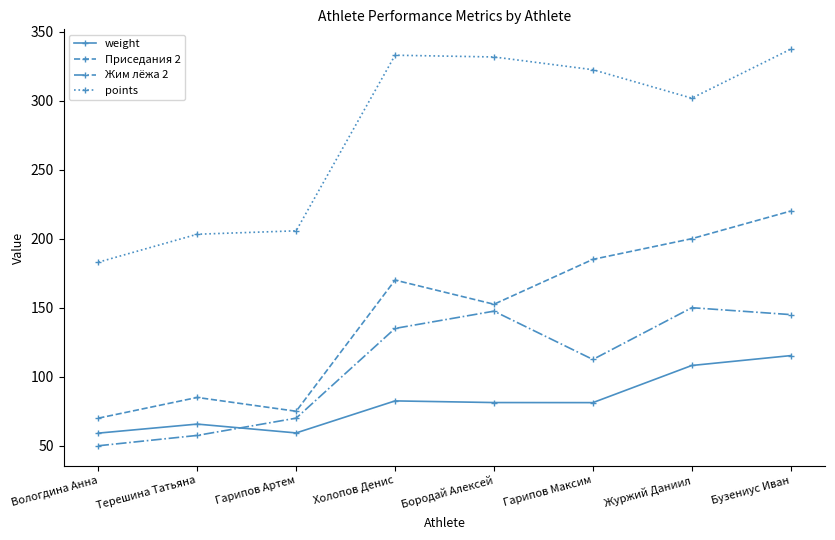

The value of weight at Журжий Даниил is 31.3. True or false?

False